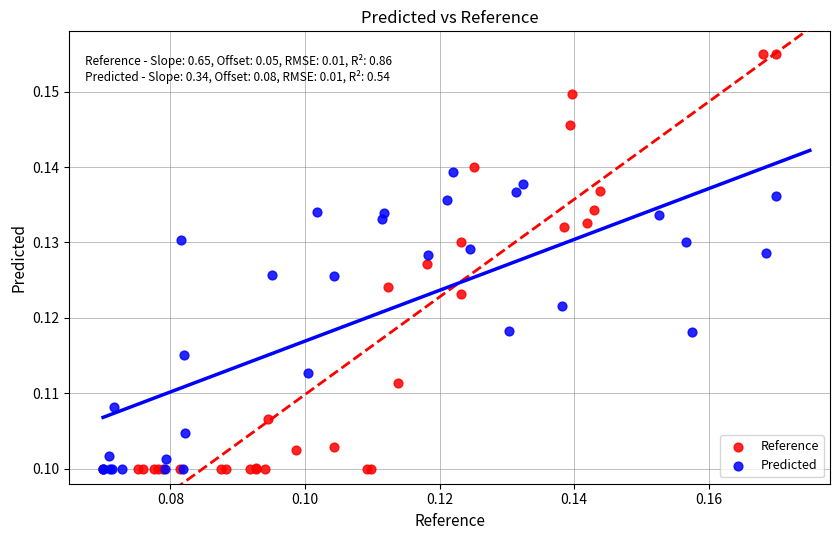

Which series contains the highest Y value?

Reference